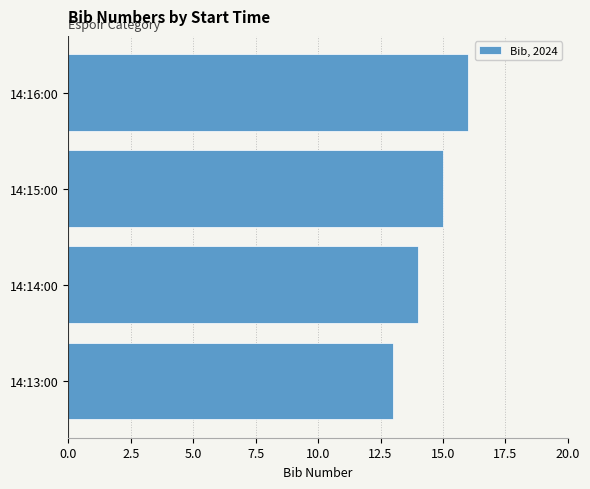

Rank the categories by value from highest to lowest.

14:16:00, 14:15:00, 14:14:00, 14:13:00